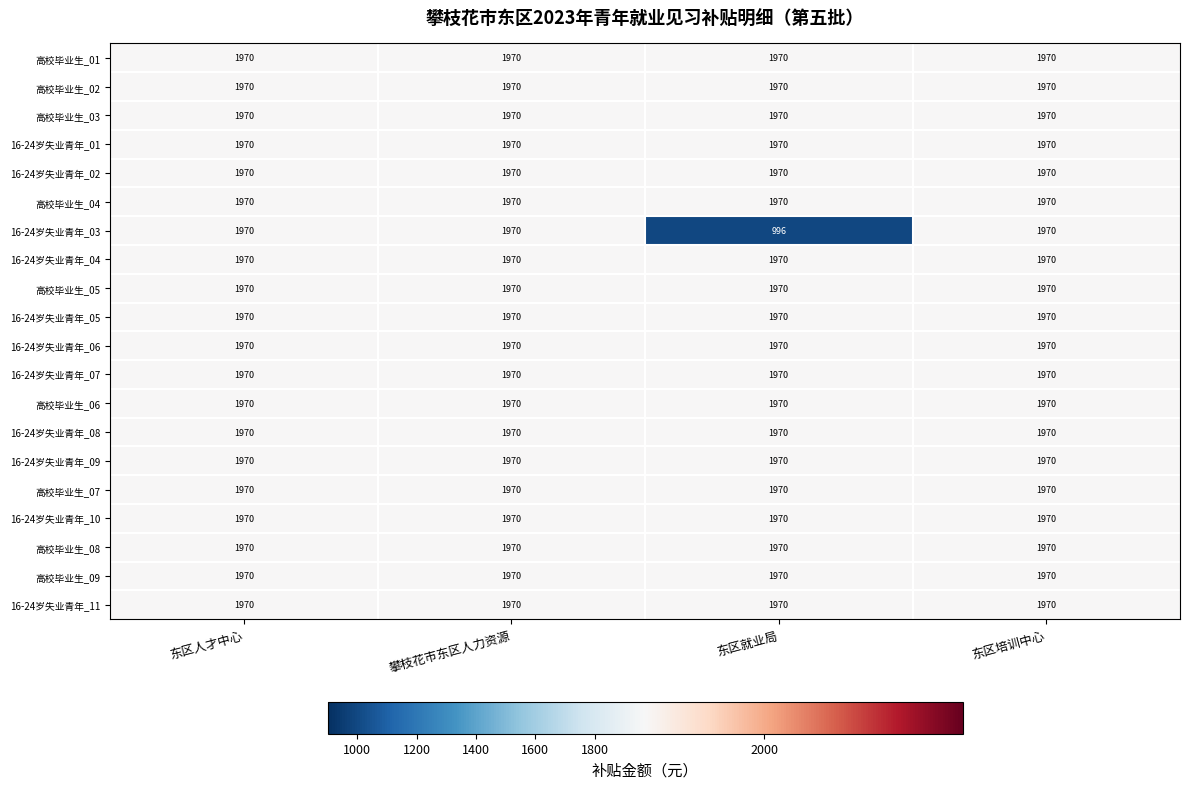

Which series has the largest range (max minus min)?

16-24岁失业青年_03